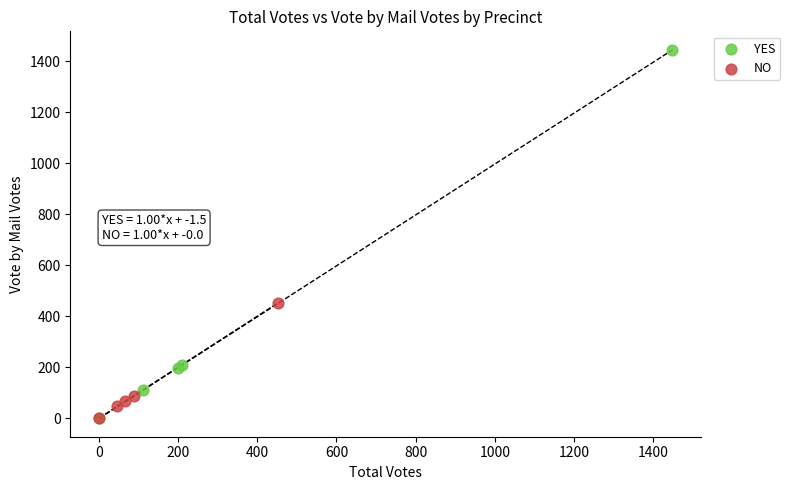

Which series has the widest spread of Y values?

YES